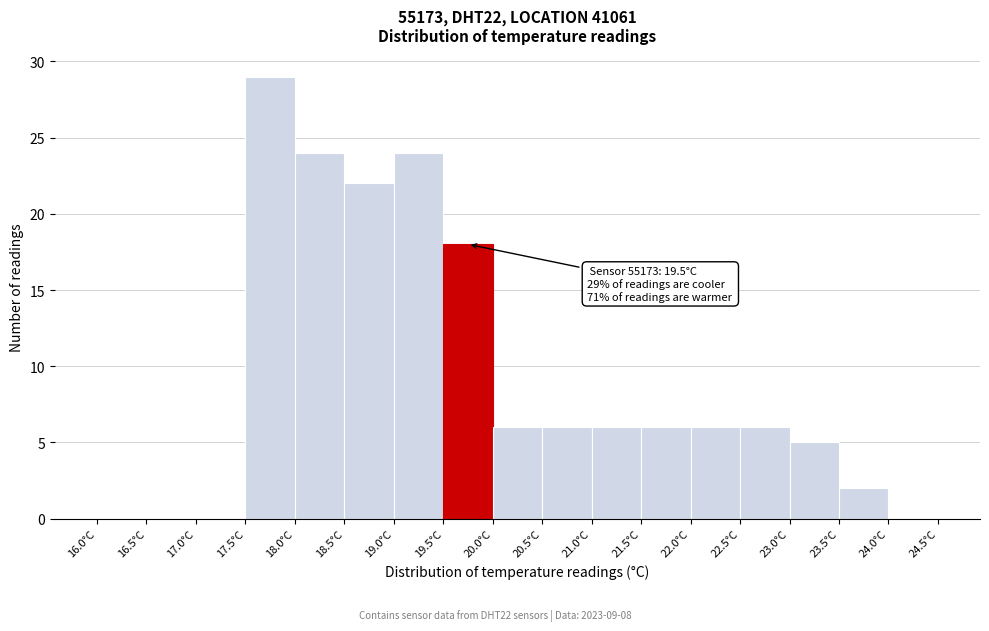

Which range on the x-axis has the tallest bar?

17.5 to 18.0